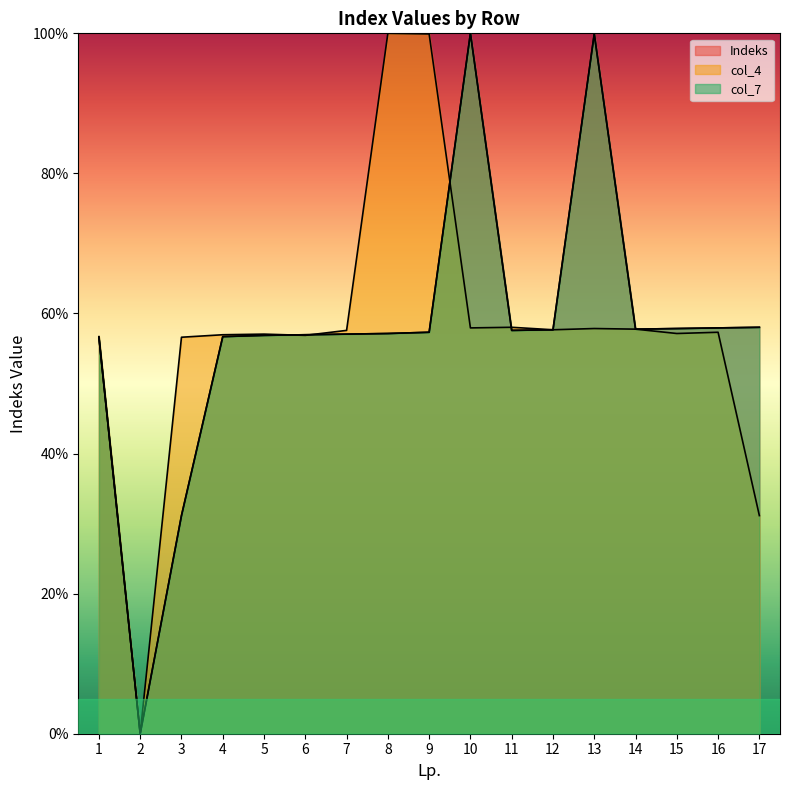

Reading right to left, what are all the values shown in this chart?

Indeks: 17=58.0	16=57.9	15=57.9	14=57.8	13=99.9	12=57.7	11=57.6	10=100.0	9=57.3	8=57.1	7=57.1	6=57.0	5=56.9	4=56.7	3=31.1	2=0.0	1=56.6
col_4: 17=31.1	16=57.3	15=57.1	14=57.8	13=57.9	12=57.7	11=58.0	10=57.9	9=99.9	8=100.0	7=57.6	6=56.9	5=57.1	4=57.0	3=56.6	2=0.0	1=56.7
col_7: 17=58.0	16=57.9	15=57.9	14=57.8	13=99.9	12=57.7	11=57.6	10=100.0	9=57.3	8=57.1	7=57.1	6=57.0	5=56.9	4=56.7	3=31.1	2=0.0	1=56.6